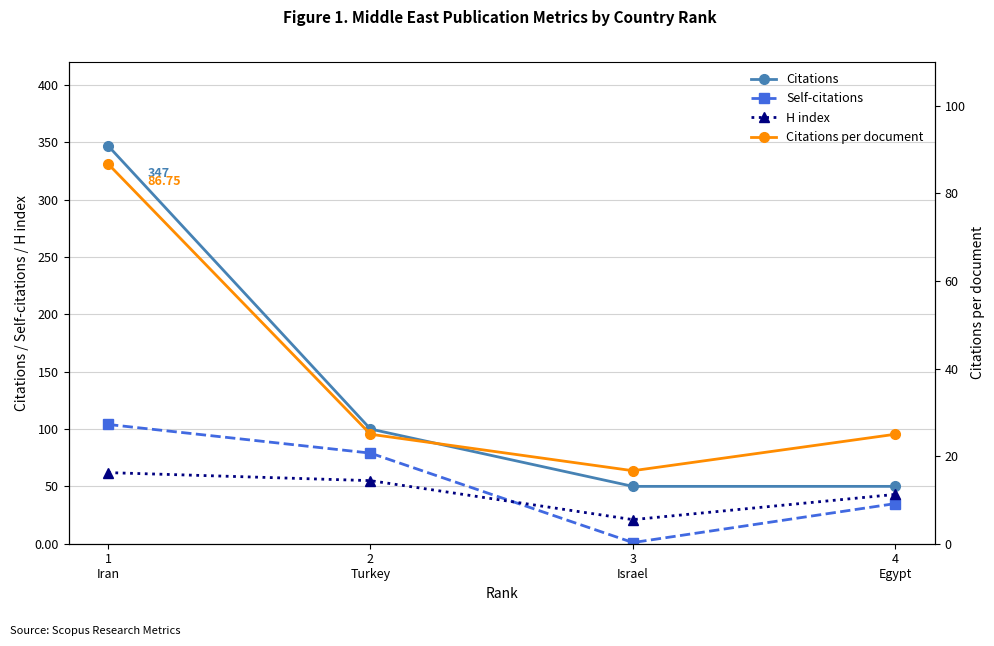

Is it true that H index equals 55.0 at 2
Turkey?

True